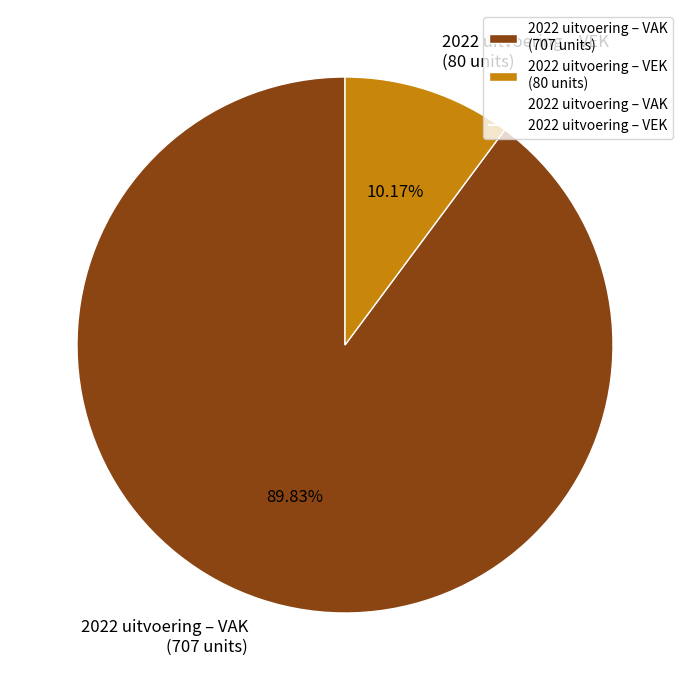

Is it true that 2022 uitvoering – VEK is 17% of the pie?

False